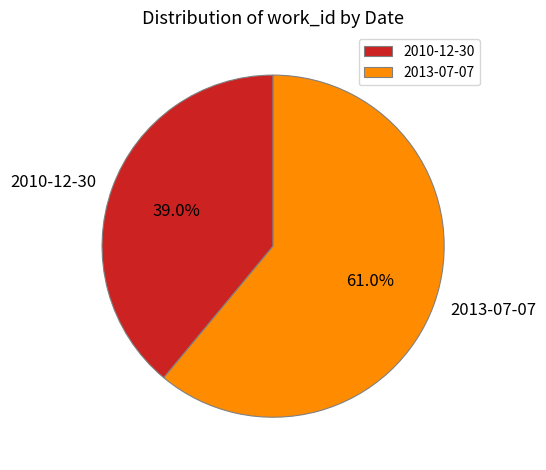

To the nearest percent, what is the difference between the 2010-12-30 and 2013-07-07 slice percentages?

22%